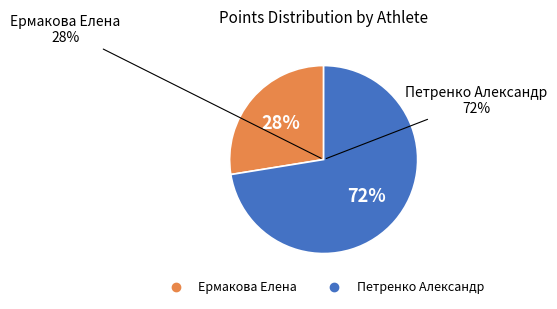

How many slices are in this pie chart?

2